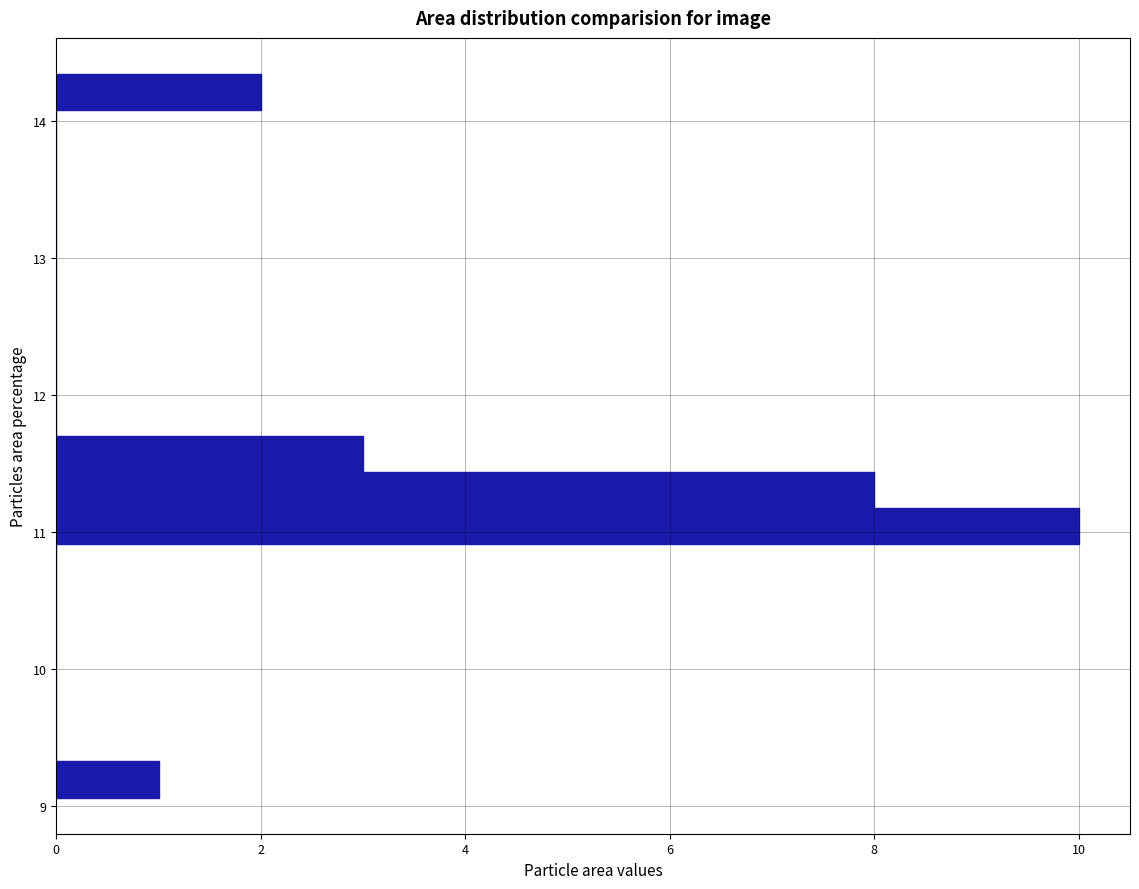

Around what value on the y-axis is the longest bar? Give the approximate position of its centre, as read against the axis.

11.0